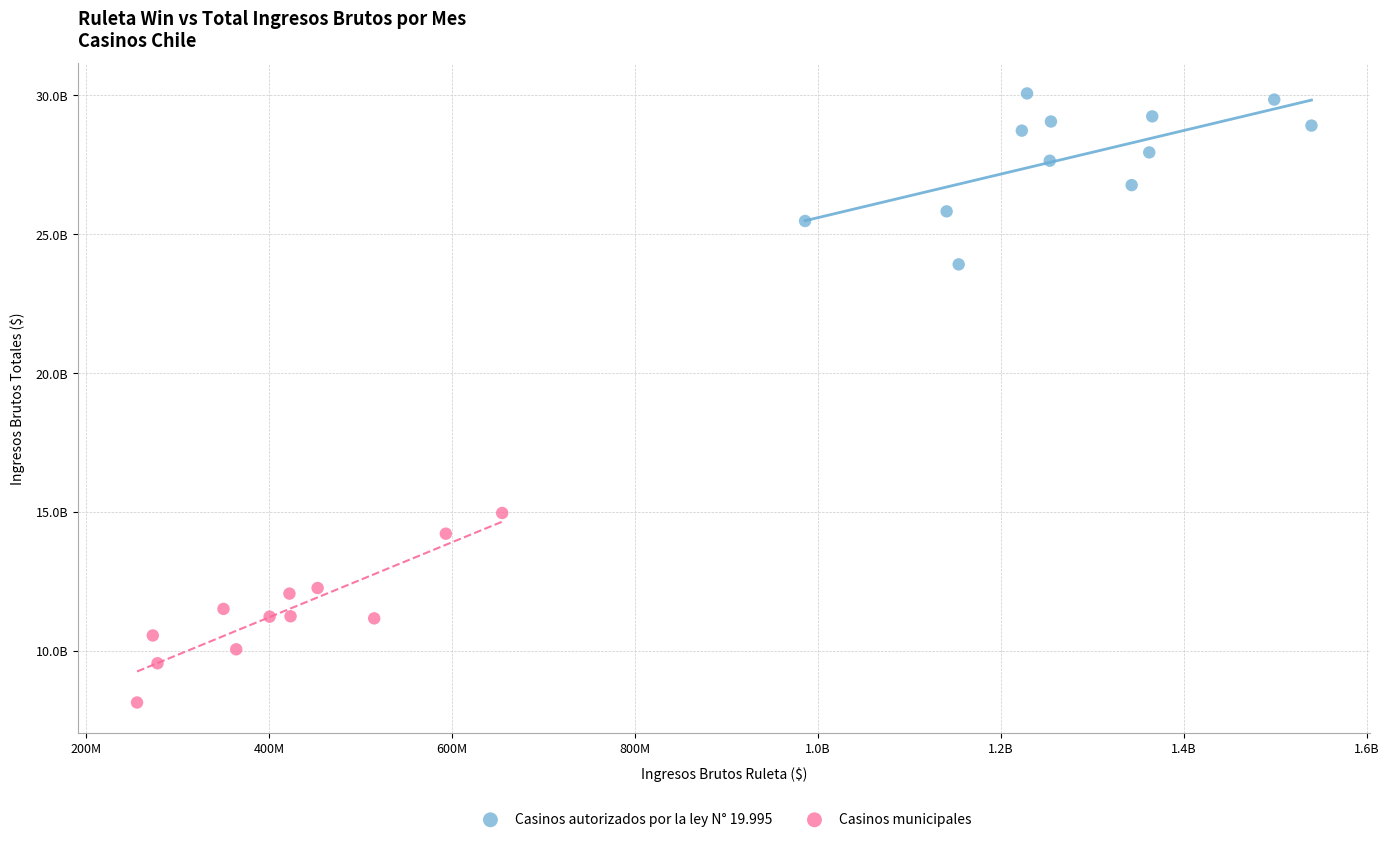

Which series reaches the maximum Y coordinate?

Casinos autorizados por la ley N° 19.995